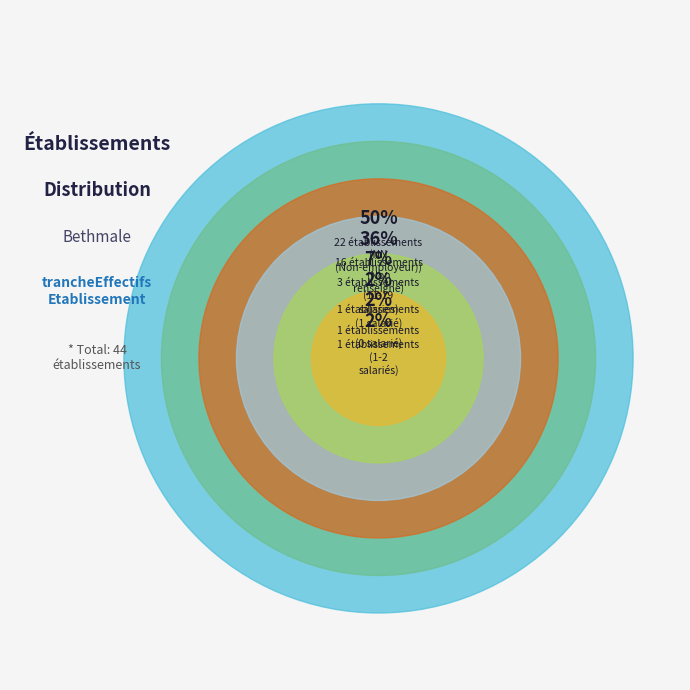

What percentage is the NN slice, to the nearest percent?

50%